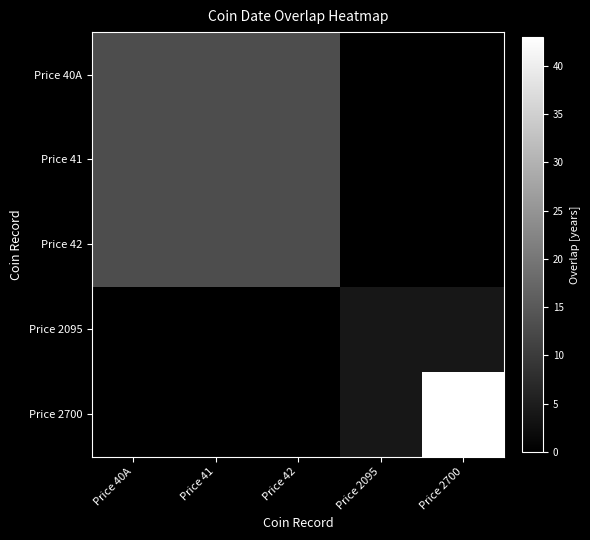

Which has a higher value, Price 40A or Price 41?

Price 40A